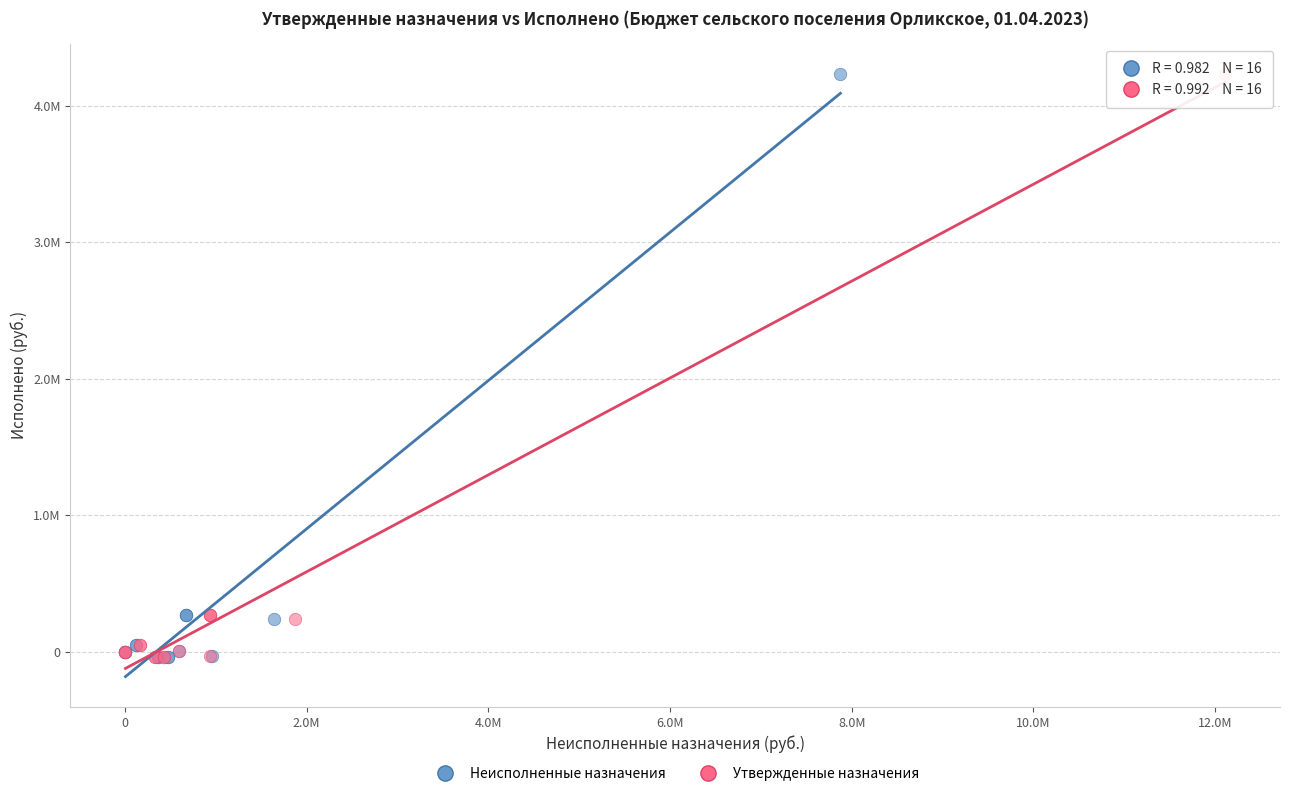

What are all the series names shown in the legend?

Неисполненные назначения, Утвержденные назначения